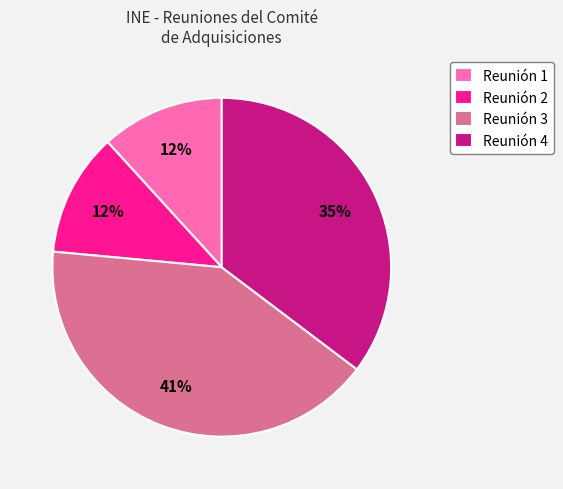

Does Reunión 1 represent more than half of the total?

No